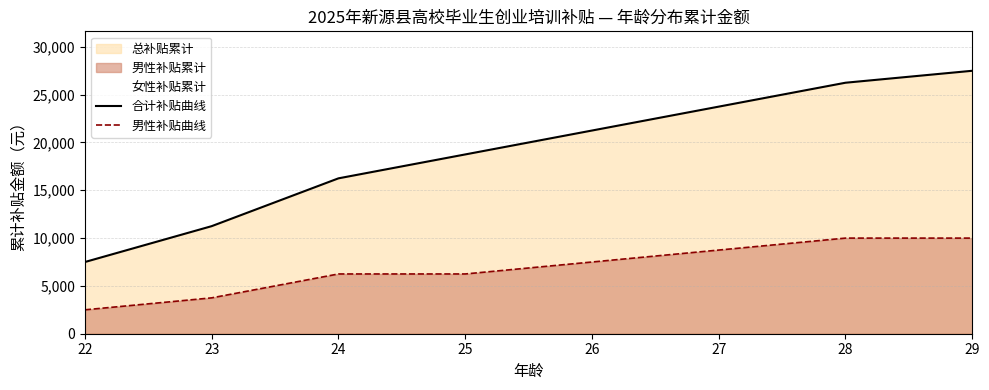

At which label does 男性补贴曲线 first exceed 7500?

27